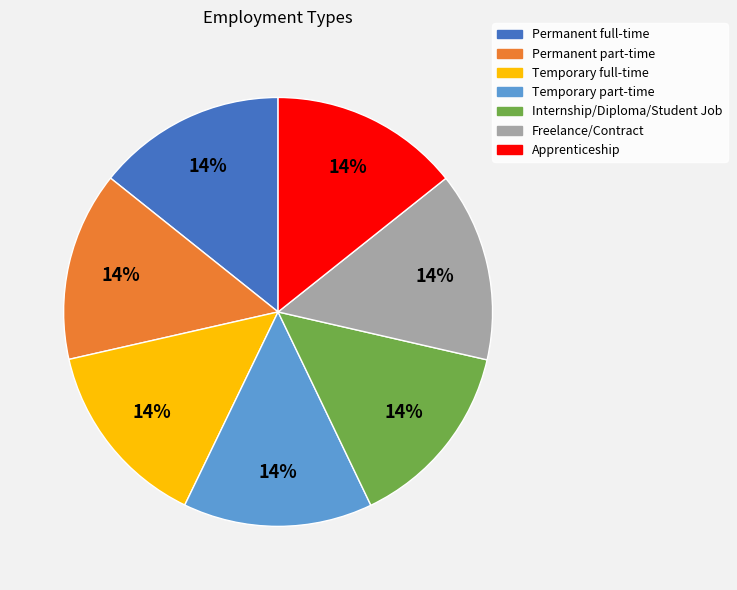

Does Freelance/Contract represent more than half of the total?

No